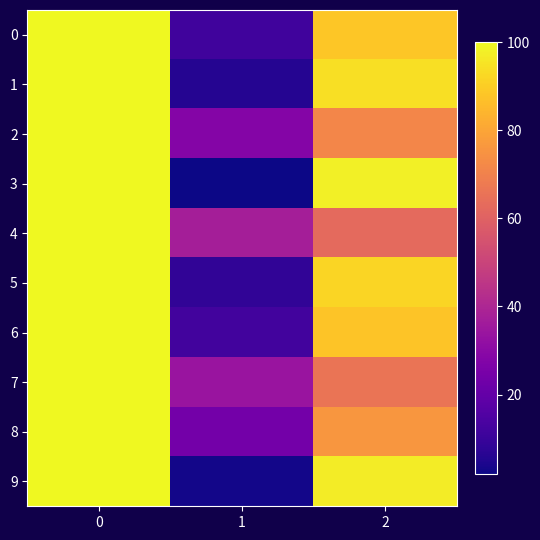

Which series changed the most between 0 and 2?

4